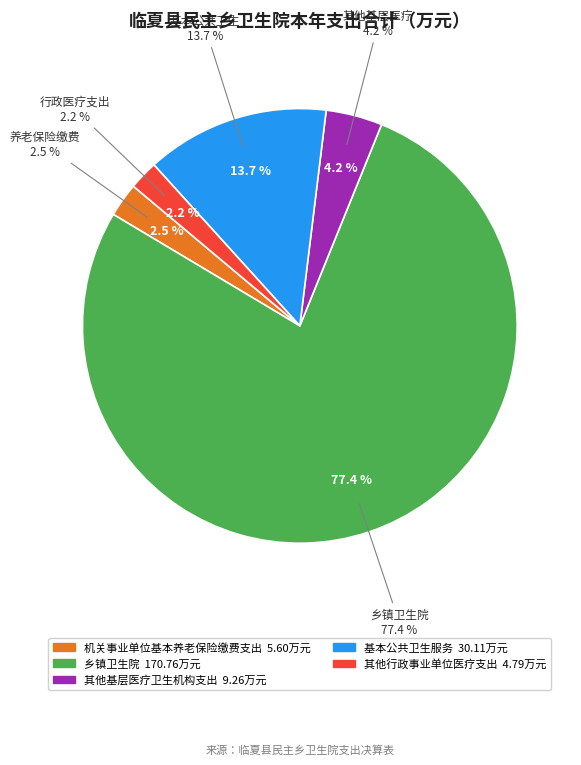

The 其他行政事业单位医疗支出 slice represents 1% of the pie. True or false?

False